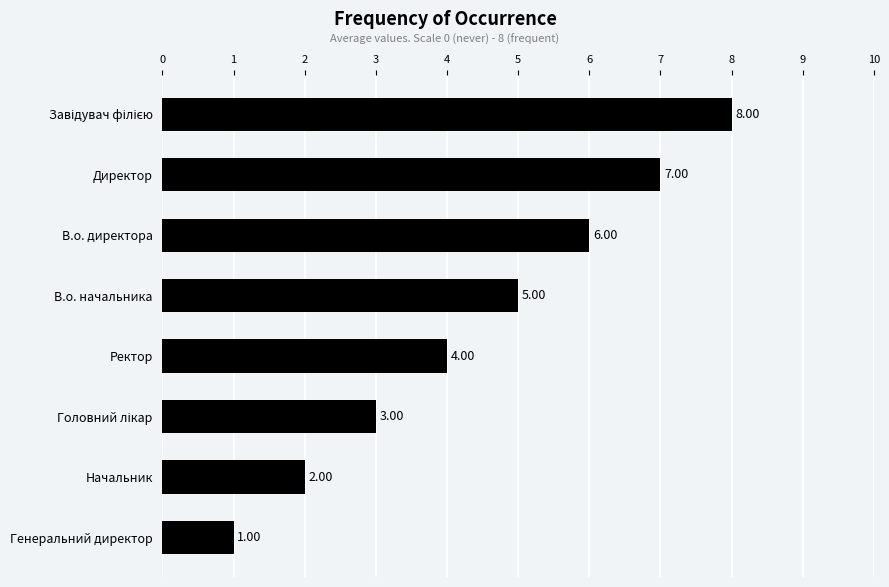

Between Ректор and Директор, which is larger?

Директор